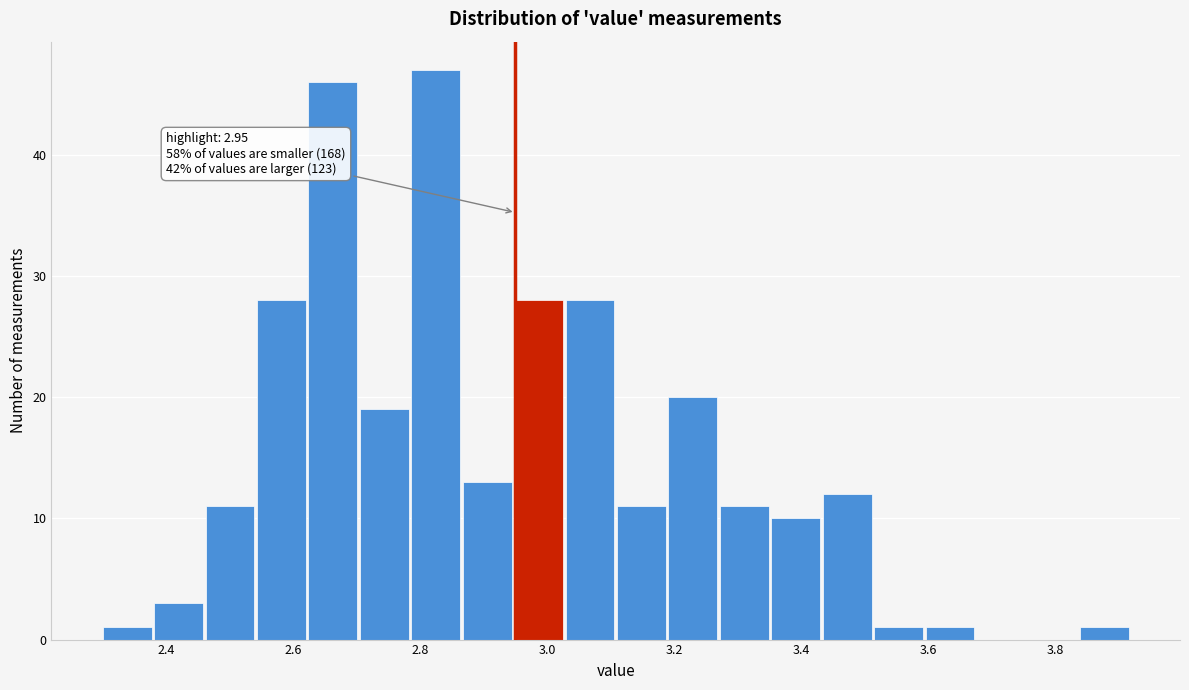

Which range on the x-axis has the tallest bar?

2.78 to 2.86